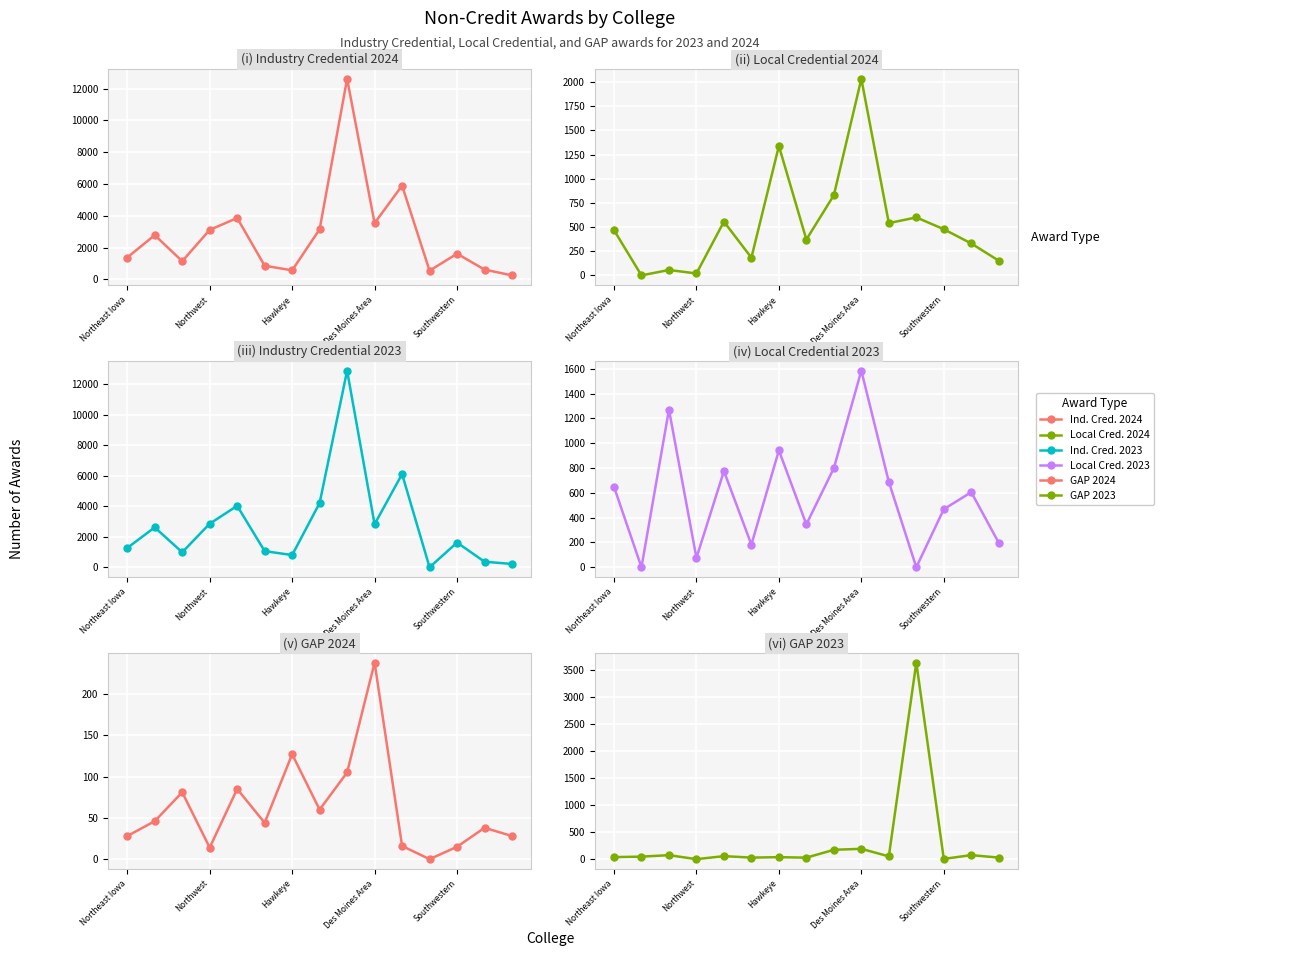

Reading left to right, list all the values displayed in this chart.

Industry Credential 2024: 1374	2781	1144	3111	3859	858	568	3149	12609	3537	5896	547	1615	616	251
Local Credential 2024: 468	0	56	20	556	183	1339	371	830	2034	541	600	478	330	152
Industry Credential 2023: 1264	2612	982	2853	4023	1058	799	4207	12870	2817	6105	0	1619	364	217
Local Credential 2023: 649	0	1271	76	775	183	942	346	799	1584	688	0	468	605	197
GAP 2024: 28	46	81	14	85	44	127	60	105	238	16	0	15	38	28
GAP 2023: 41	50	77	3	59	32	40	31	176	194	55	3630	8	78	32